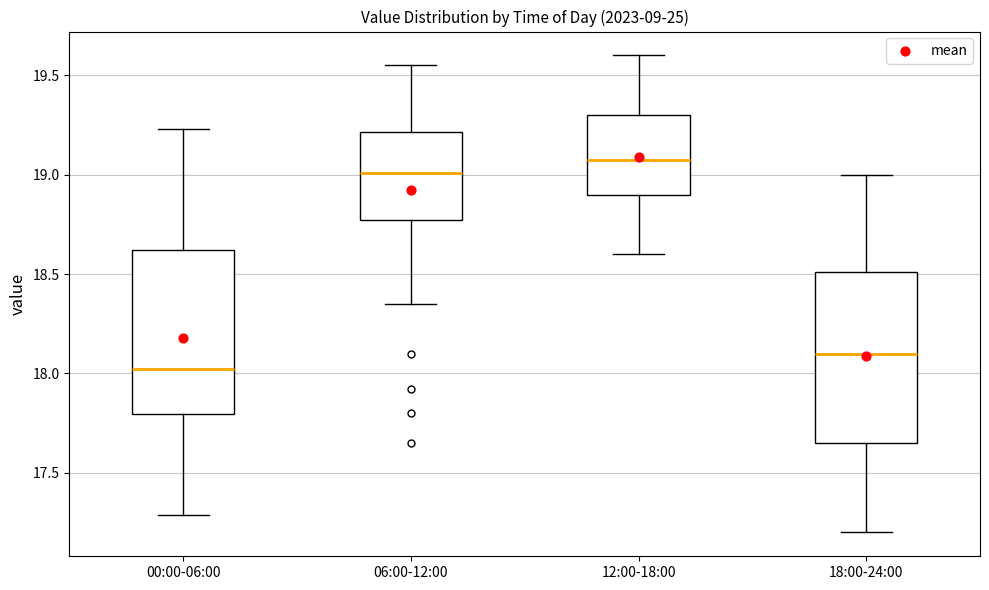

Reading left to right, transcribe this box plot: for each box, give where its median line is, the range the box spans, and where its two whiskers end, as read against the y-axis. The values are not printed on the chart, so give them approximately, as read against the axis.

00:00-06:00: median 18.00, box 17.80 to 18.60, whiskers 17.30 to 19.25
06:00-12:00: median 19.00, box 18.75 to 19.20, whiskers 18.35 to 19.55
12:00-18:00: median 19.10, box 18.90 to 19.30, whiskers 18.60 to 19.60
18:00-24:00: median 18.10, box 17.65 to 18.50, whiskers 17.20 to 19.00